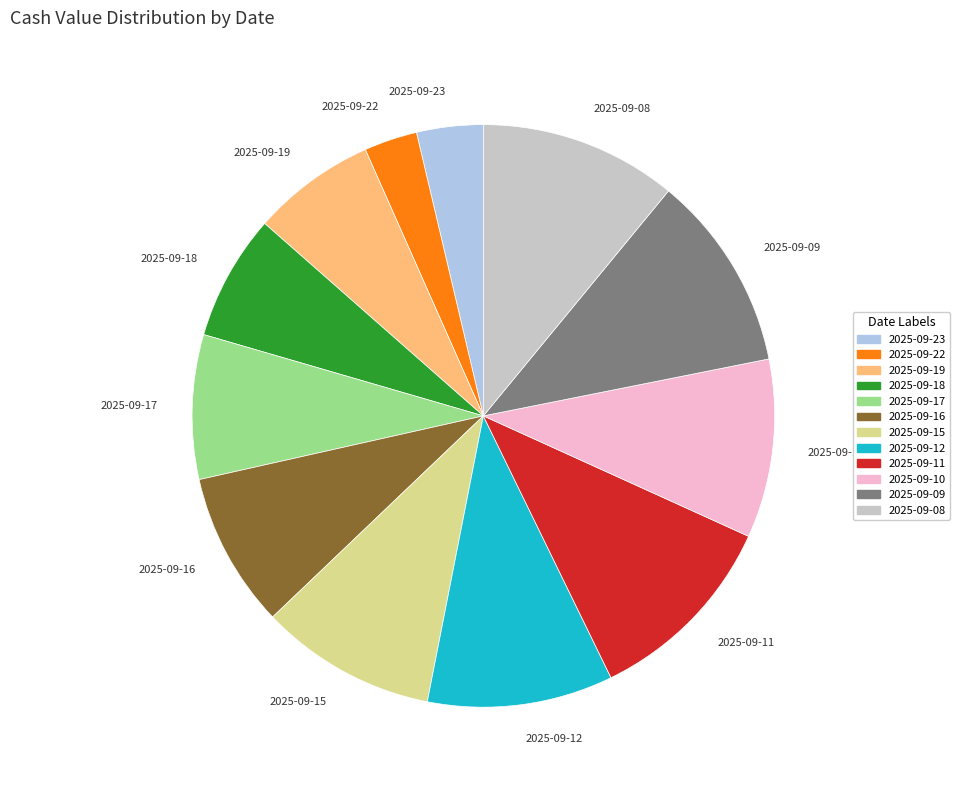

Is the sum of 2025-09-23 and 2025-09-09 greater than half?

No